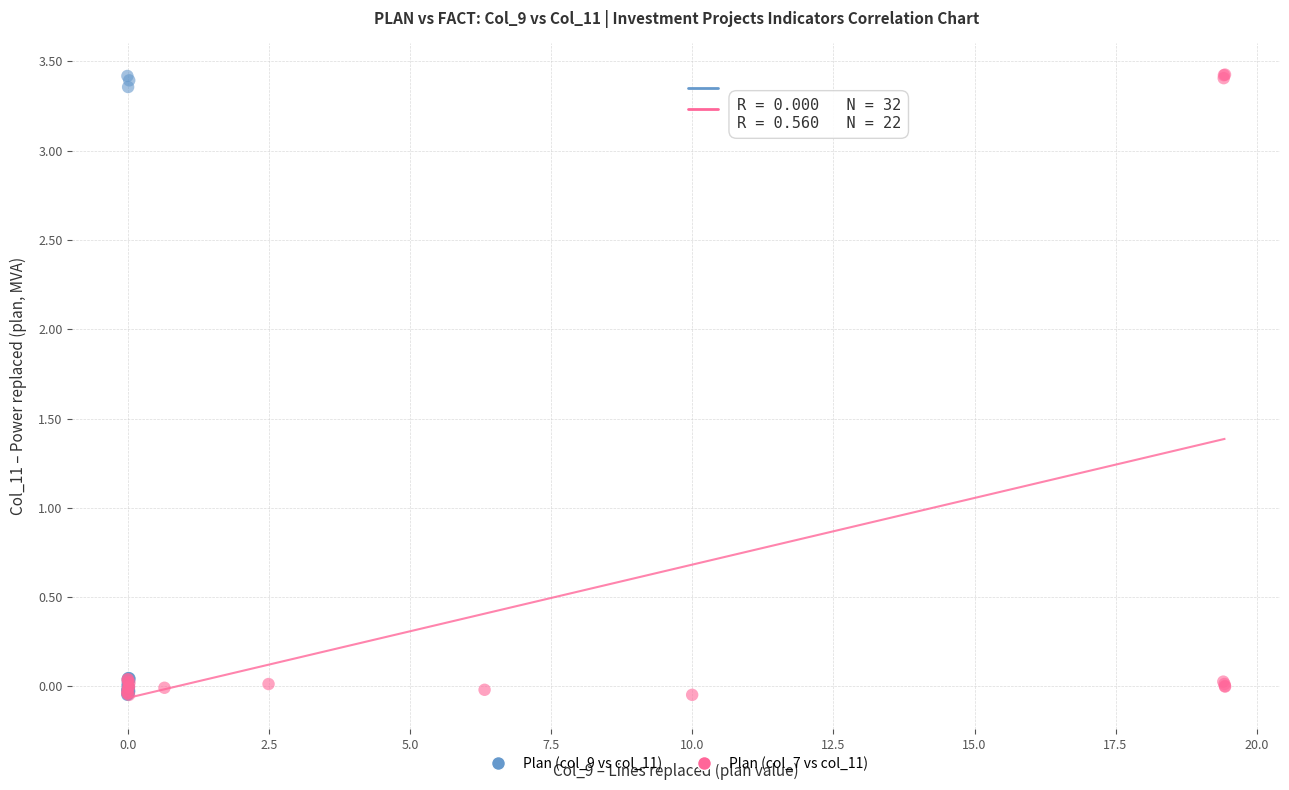

What are all the series names shown in the legend?

Plan (col_9 vs col_11), Plan (col_7 vs col_11)